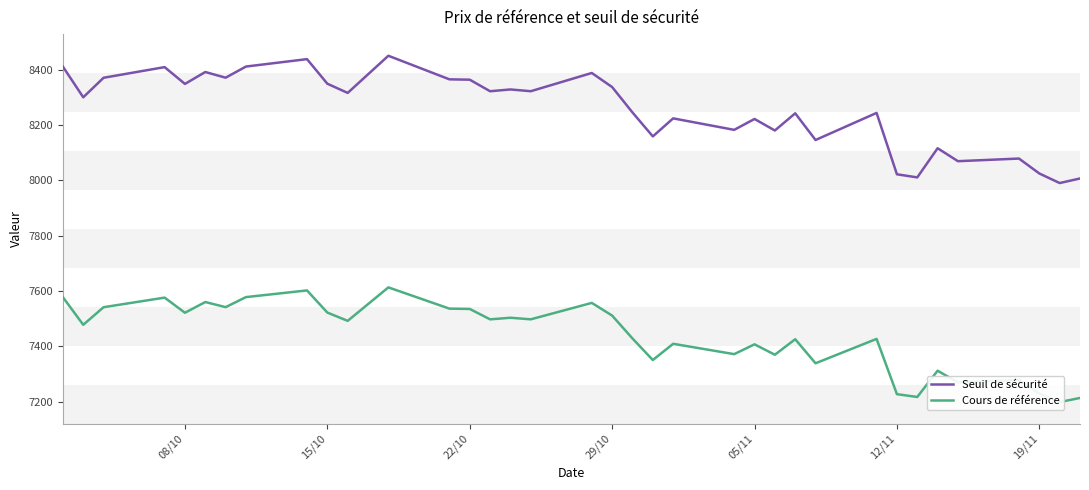

Is it true that Seuil de sécurité equals 8349.4 at 15/10?

True